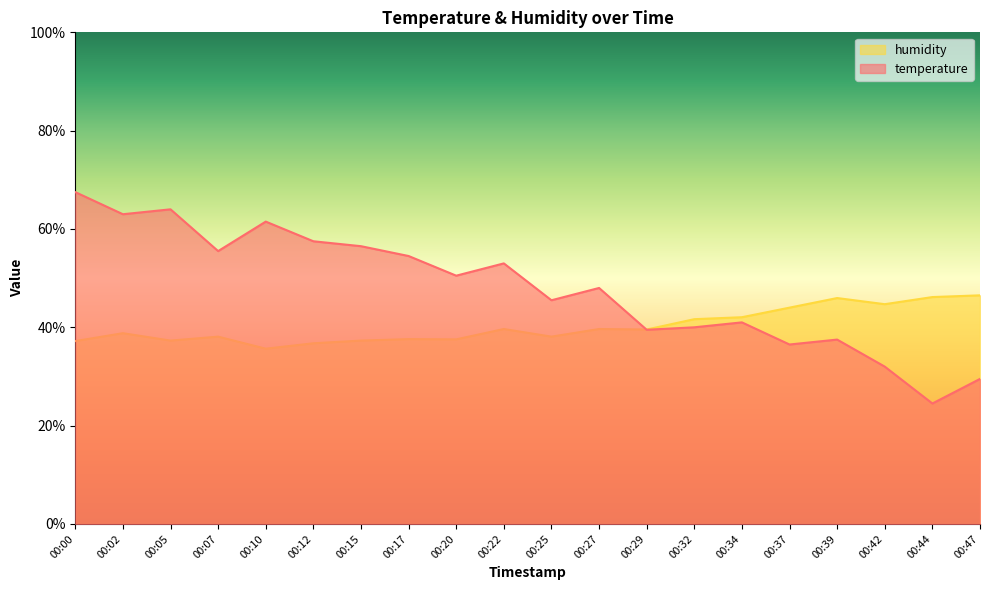

The value of temperature at 00:02 is 35.7. True or false?

False